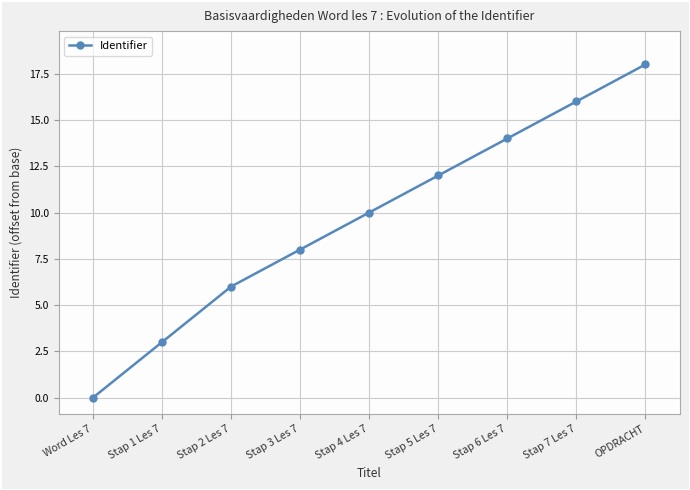

What is the change in value from Stap 1 Les 7 to Stap 2 Les 7?

+3